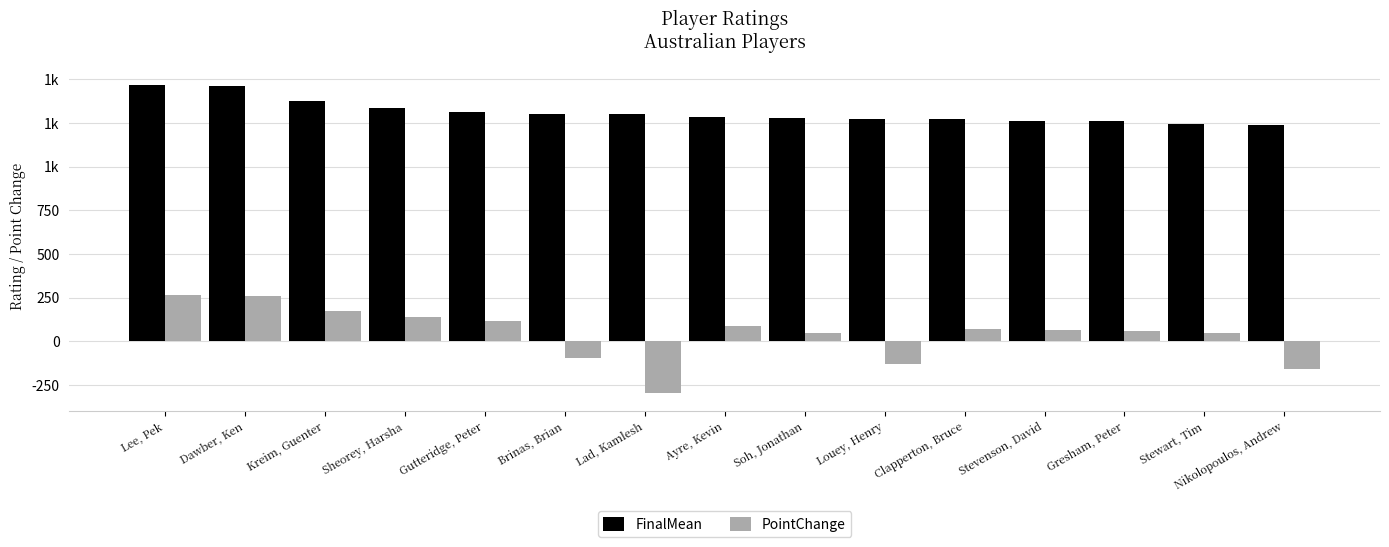

Which category has the highest value in the FinalMean series?

Lee, Pek